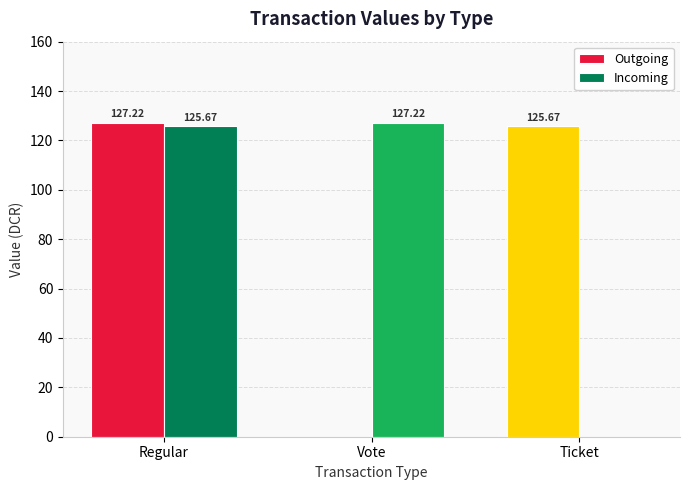

What is the sum of all Incoming values?

252.9